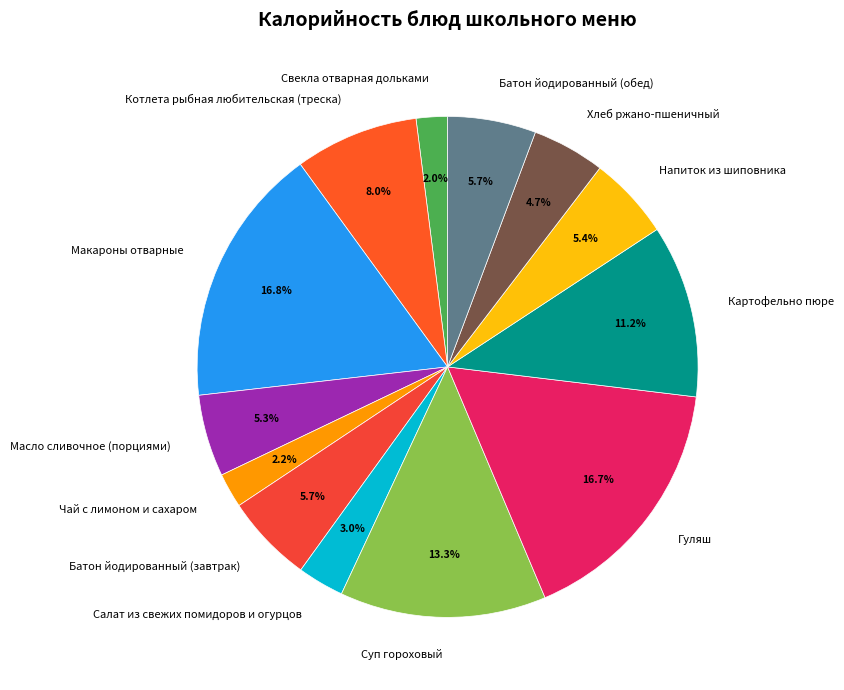

To the nearest percent, what is the combined percentage of Масло сливочное (порциями) and Картофельно пюре?

16%